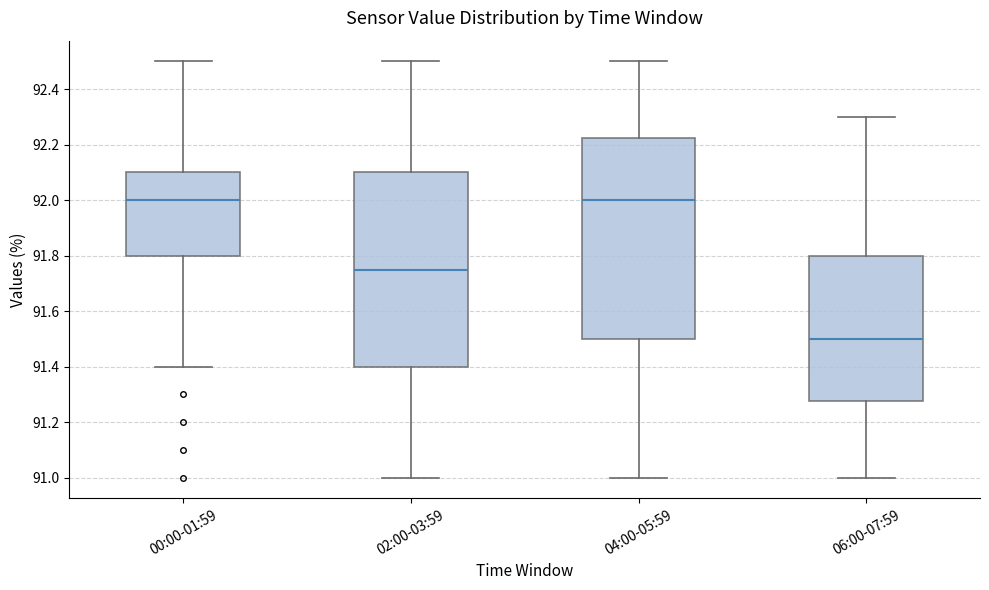

Which box has the lowest median line?

06:00-07:59